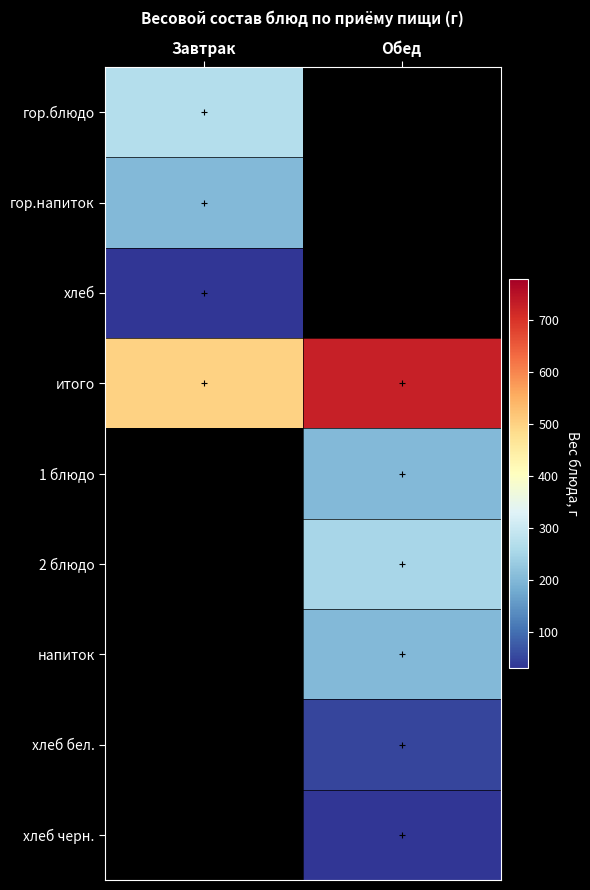

At which label does итого reach its minimum?

Завтрак